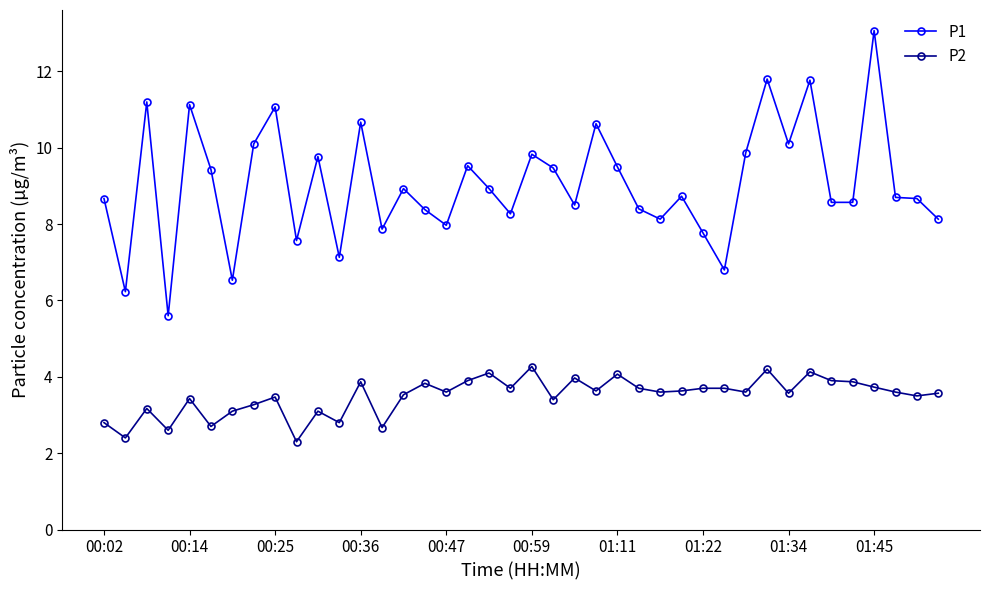

What is the average value of the P2 series?

3.5